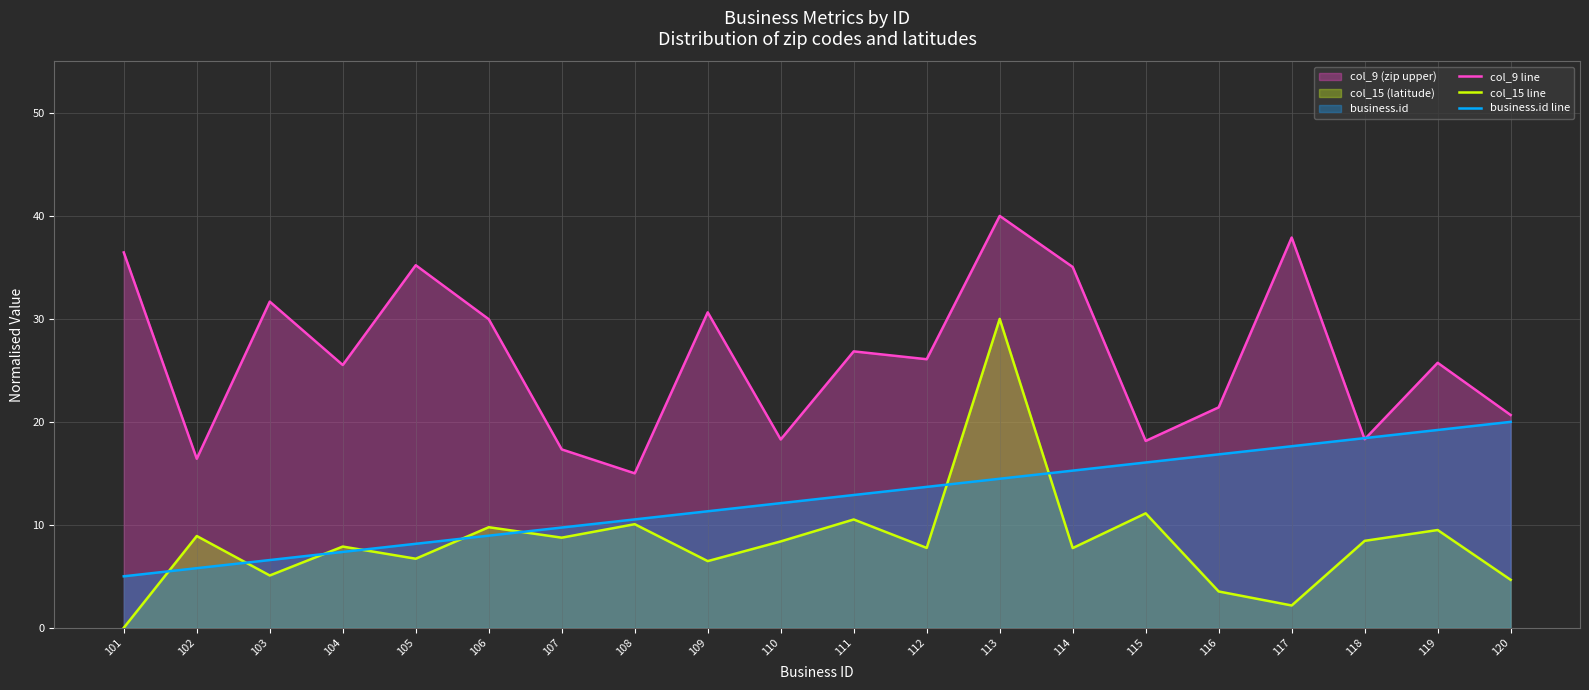

List the labels in order of col_9 line value, smallest first.

108, 102, 107, 115, 110, 118, 120, 116, 104, 119, 112, 111, 106, 109, 103, 114, 105, 101, 117, 113